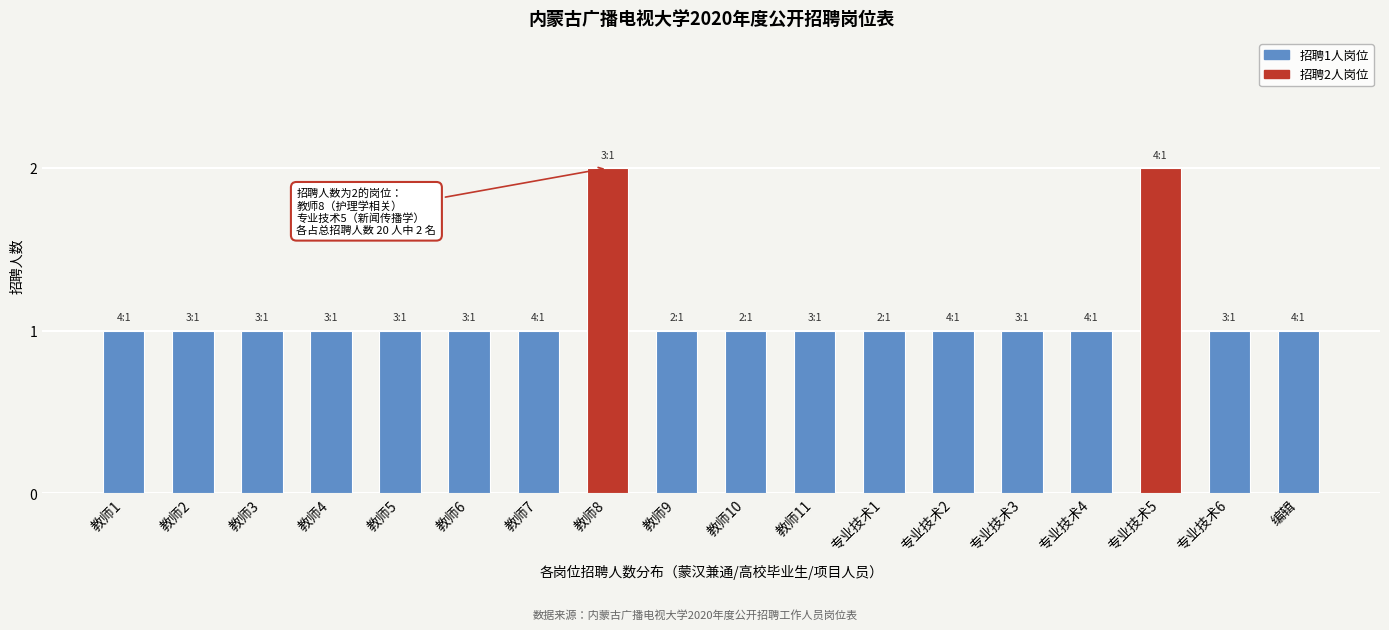

Reading right to left, transcribe all the data shown in this chart.

编辑=1	专业技术6=1	专业技术5=2	专业技术4=1	专业技术3=1	专业技术2=1	专业技术1=1	教师11=1	教师10=1	教师9=1	教师8=2	教师7=1	教师6=1	教师5=1	教师4=1	教师3=1	教师2=1	教师1=1